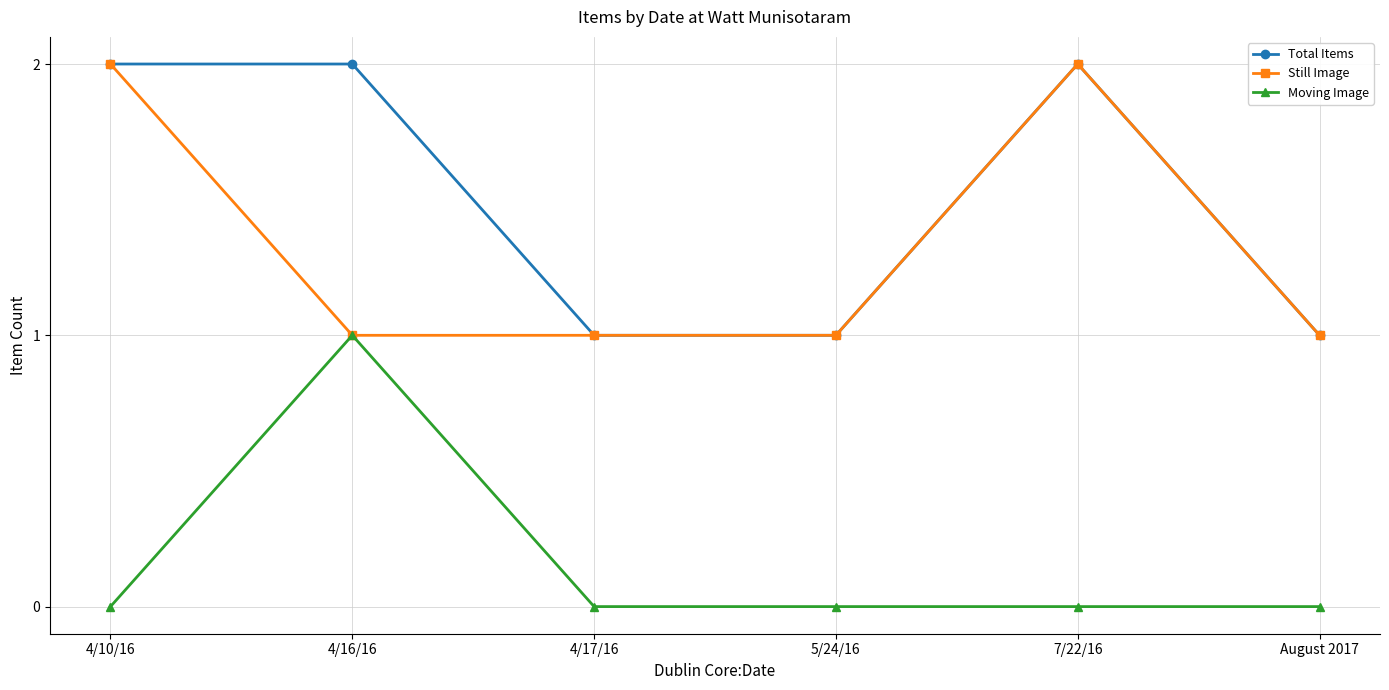

Is it true that Moving Image equals -1 at 4/17/16?

False